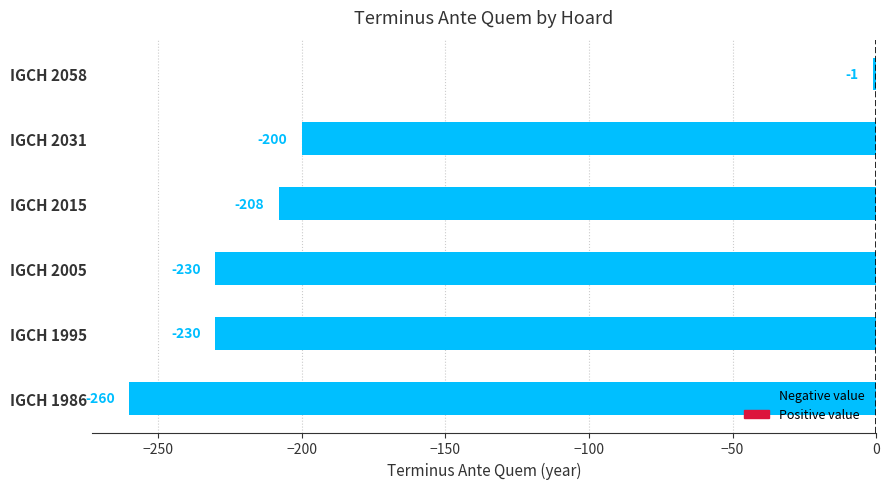

What is the difference between the maximum and minimum values?

259